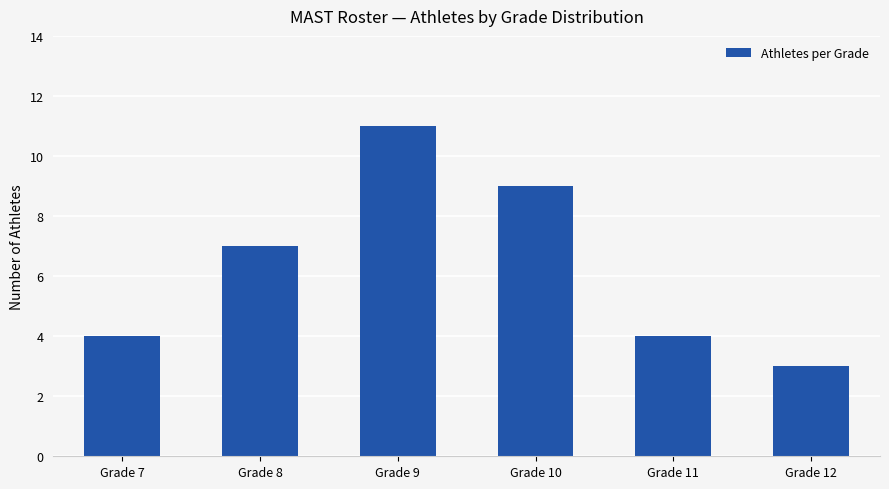

At which category does the chart reach its peak across all series?

Grade 9